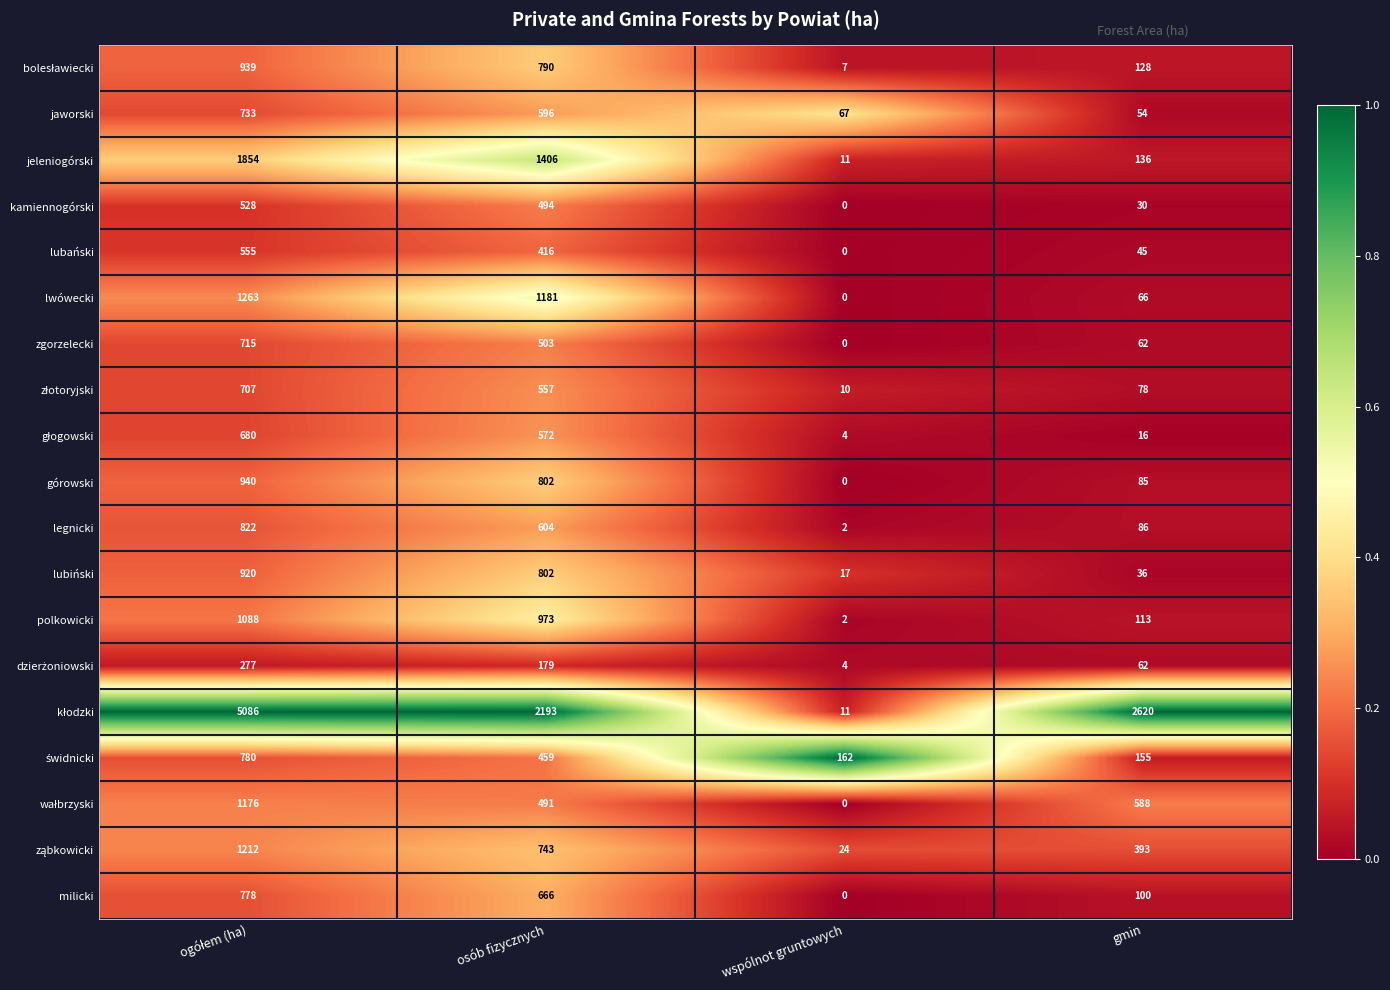

How many polkowicki values are between 113 and 1088?

3